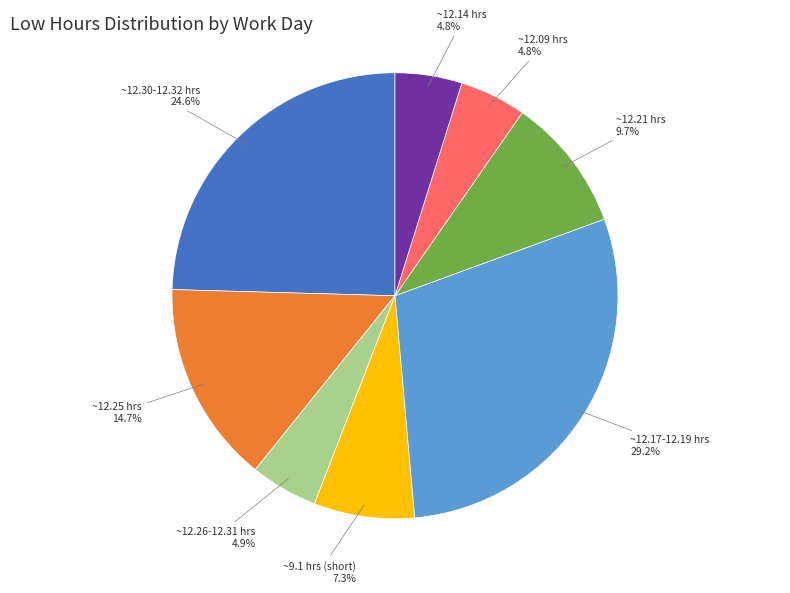

What portion of the pie excludes ~12.21 hrs?

90.3%